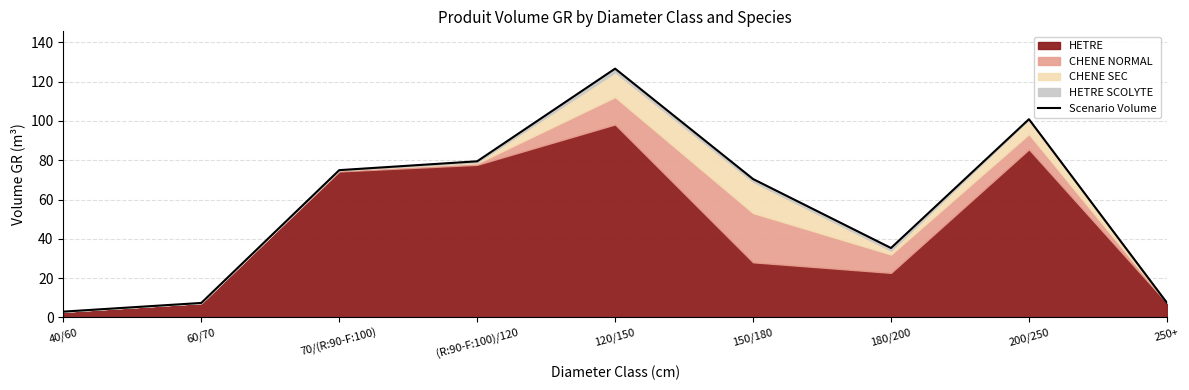

The chart shows a value of 29.1 at 70/(R:90-F:100). True or false?

False